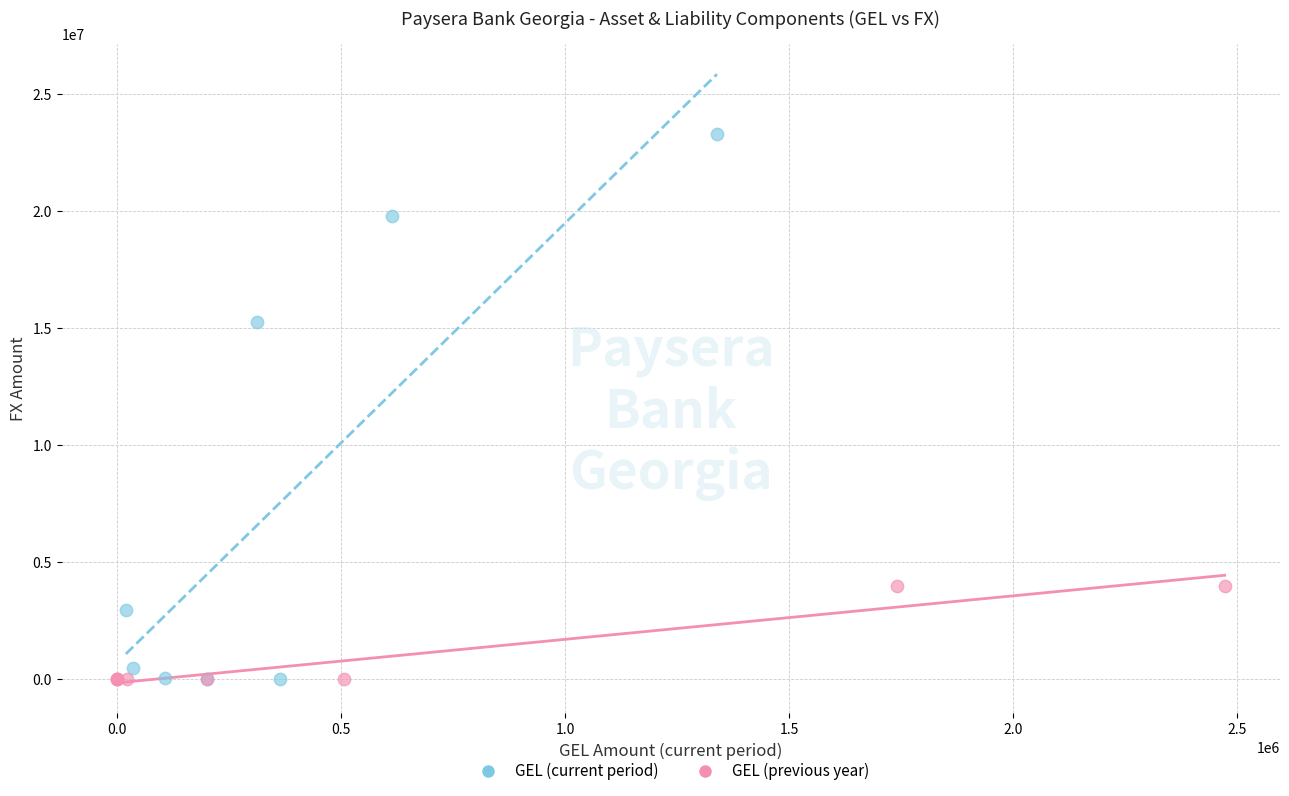

Which series has the widest spread of Y values?

GEL (current period)